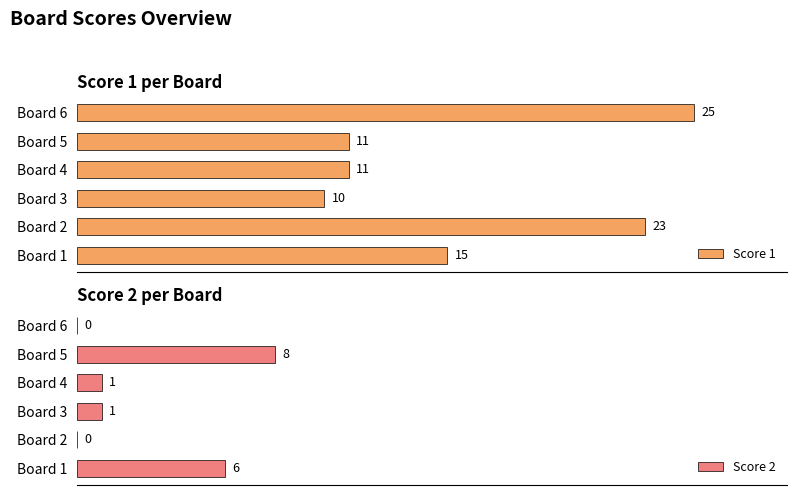

Reading left to right, transcribe all the data shown in this chart.

Score 1: 15	23	10	11	11	25
Score 2: 6	0	1	1	8	0